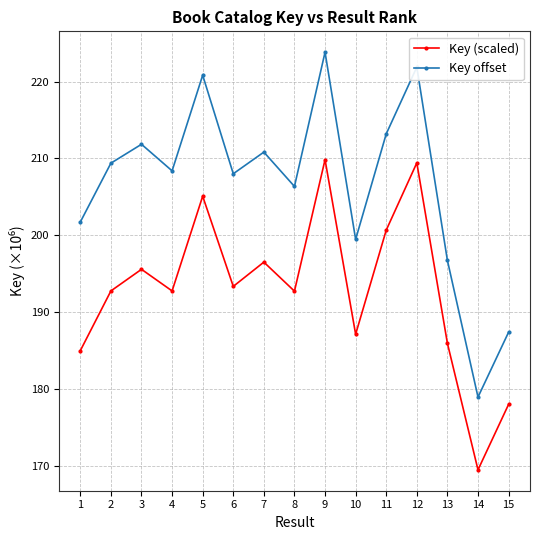

What is the difference between the second highest and minimum values in the Key (scaled) series?

40.0